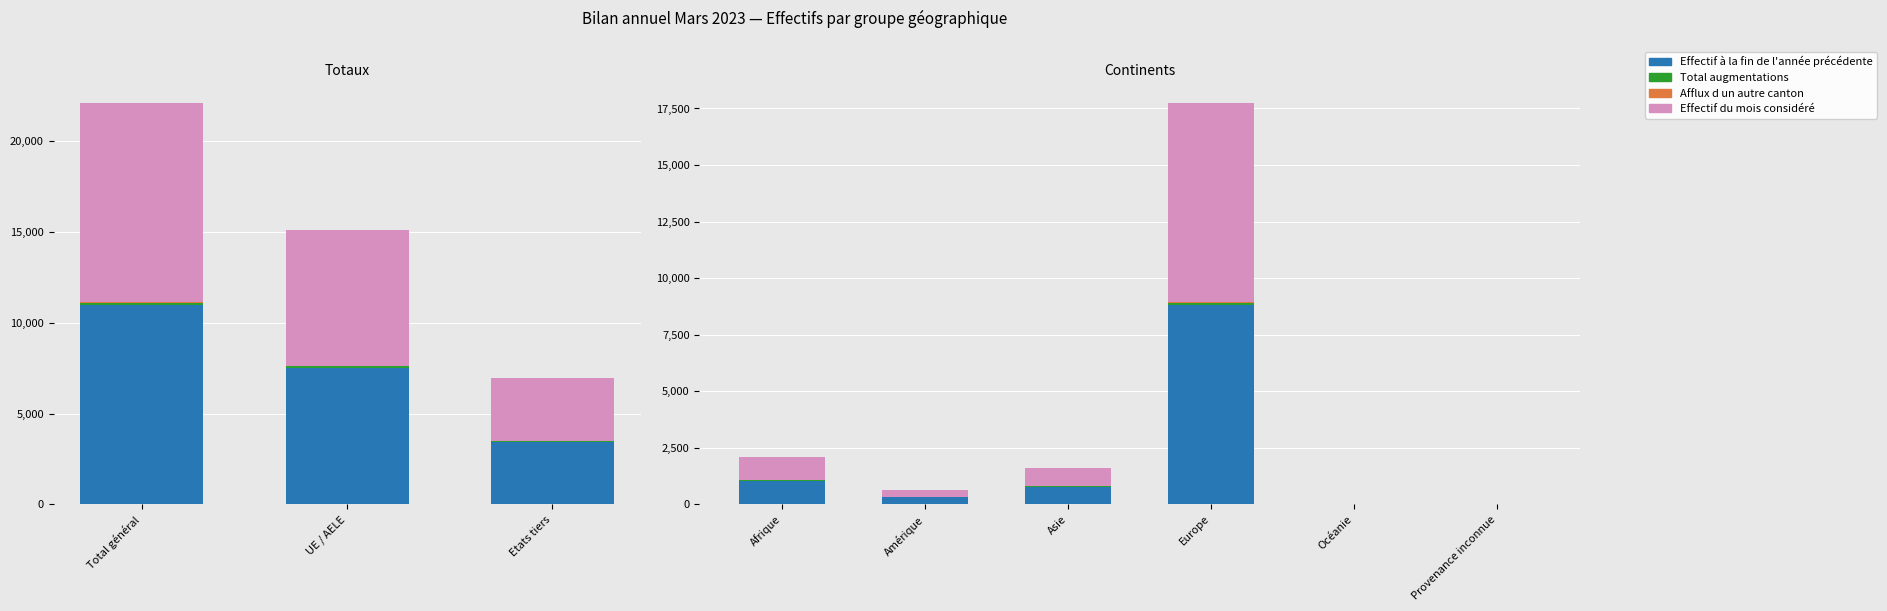

How many Total augmentations values are between 59 and 155?

3